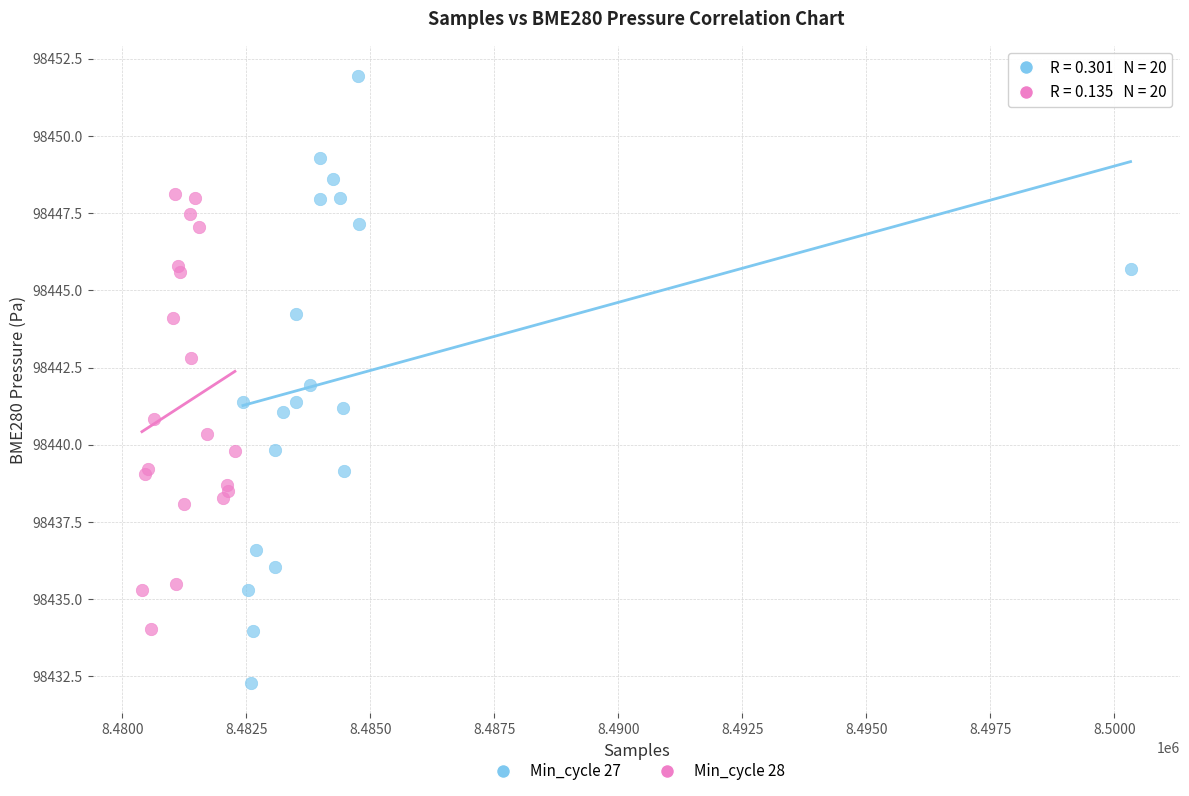

What are all the series names shown in the legend?

Min_cycle 27, Min_cycle 28